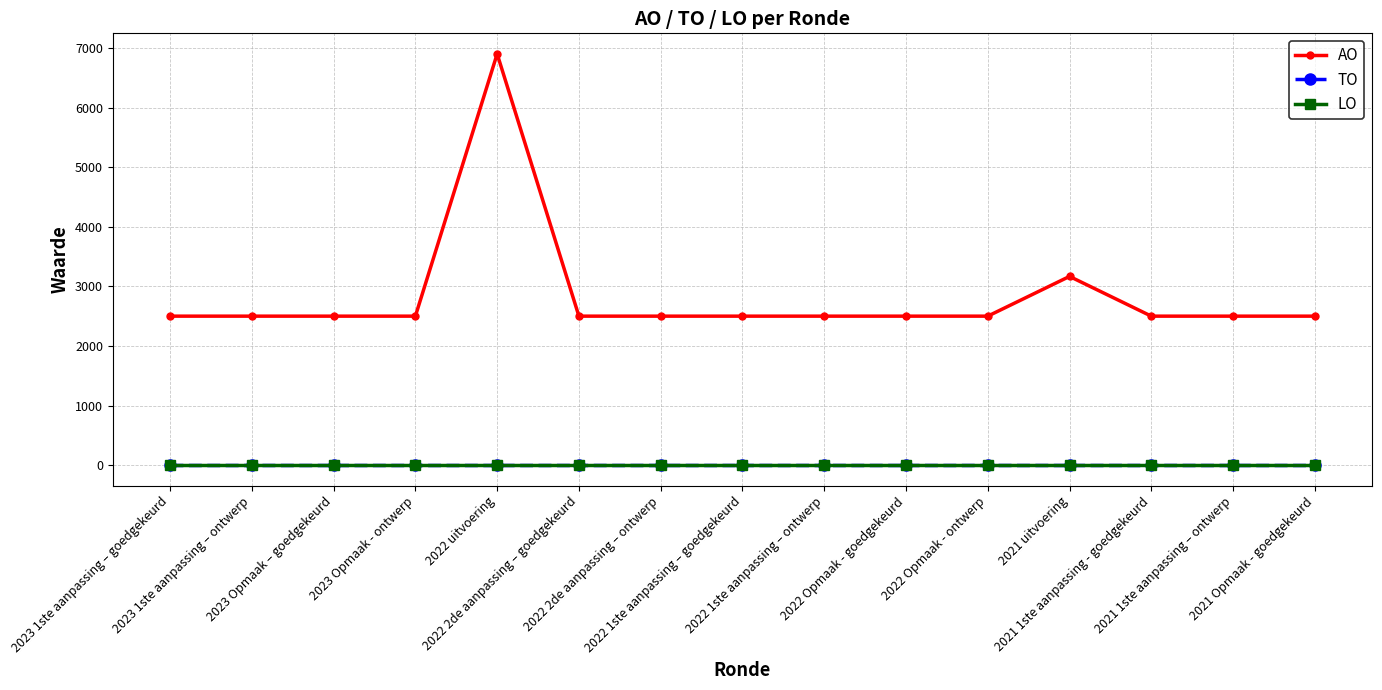

Does the chart have visible grid lines?

Yes